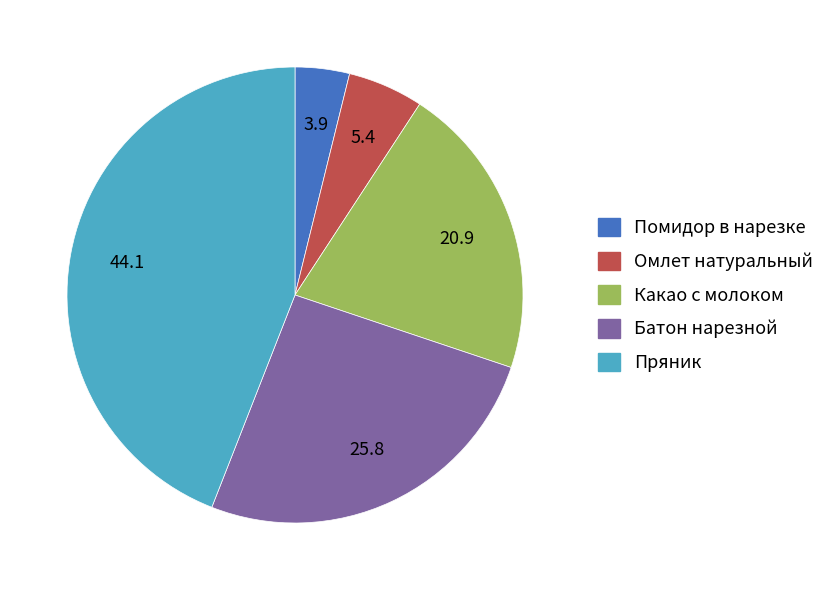

Count the number of slices in the pie.

5